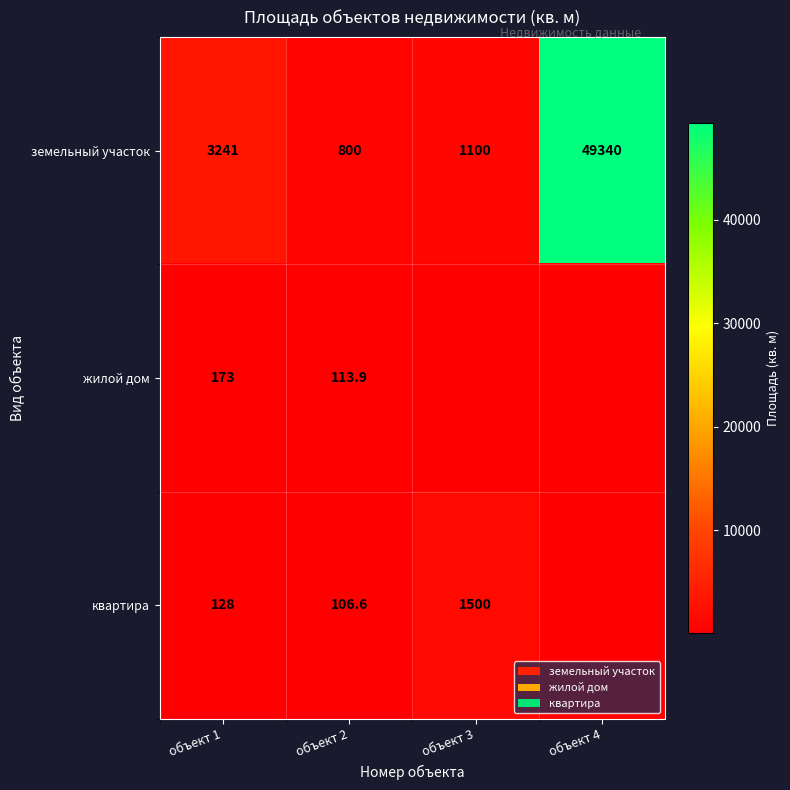

What is the sum of all земельный участок values?

54481.0